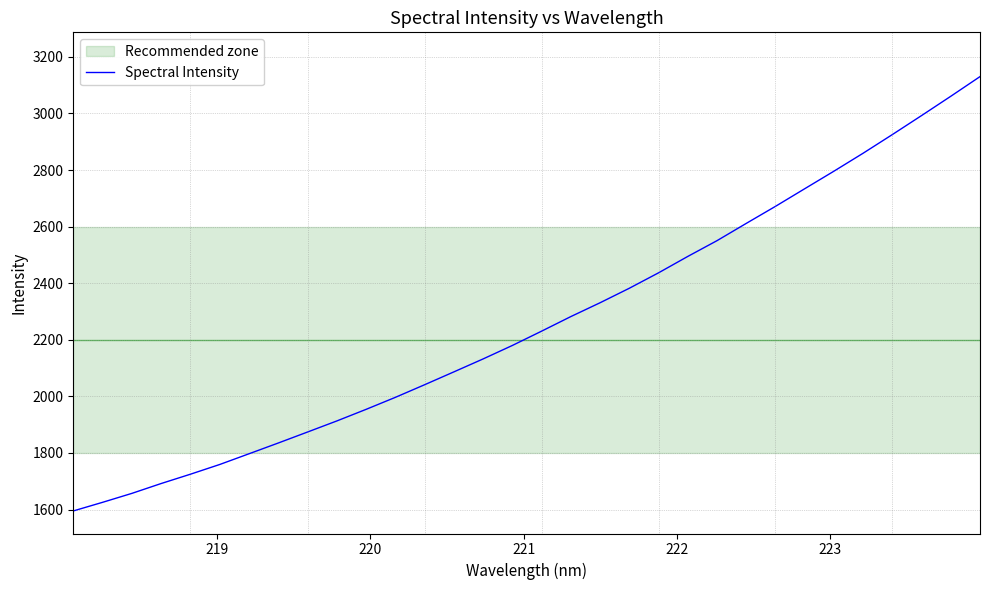

How many categories are shown in the chart?

32